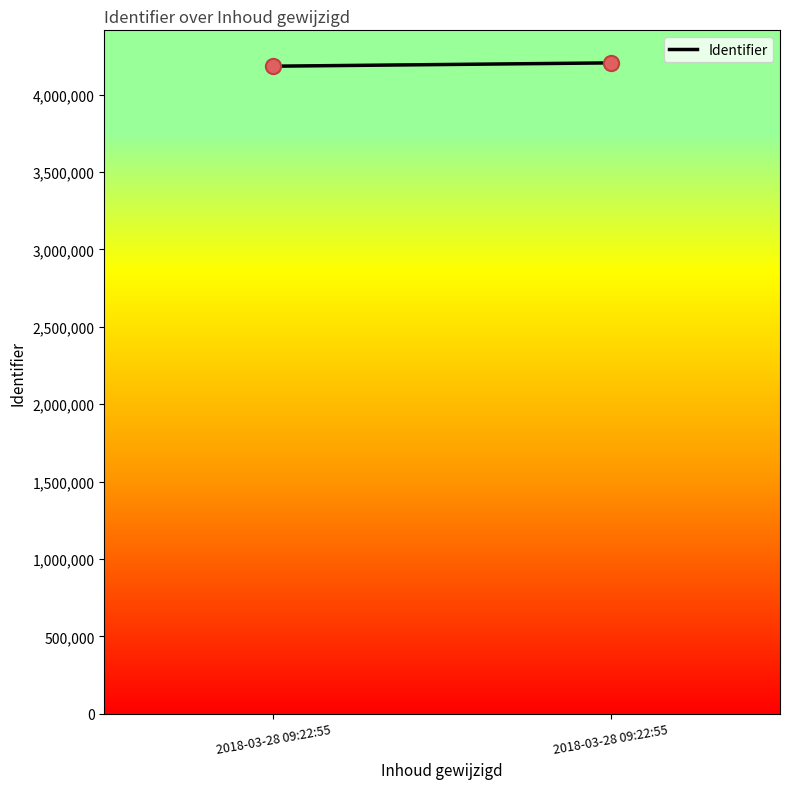

What is the average Y value?

4193918